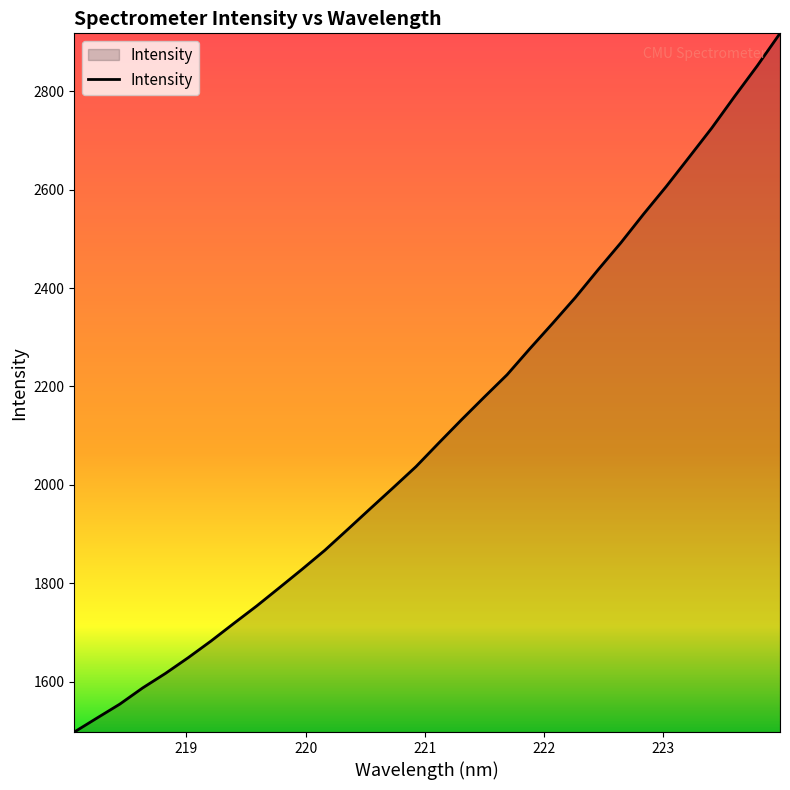

What is the smallest value displayed?

1497.6